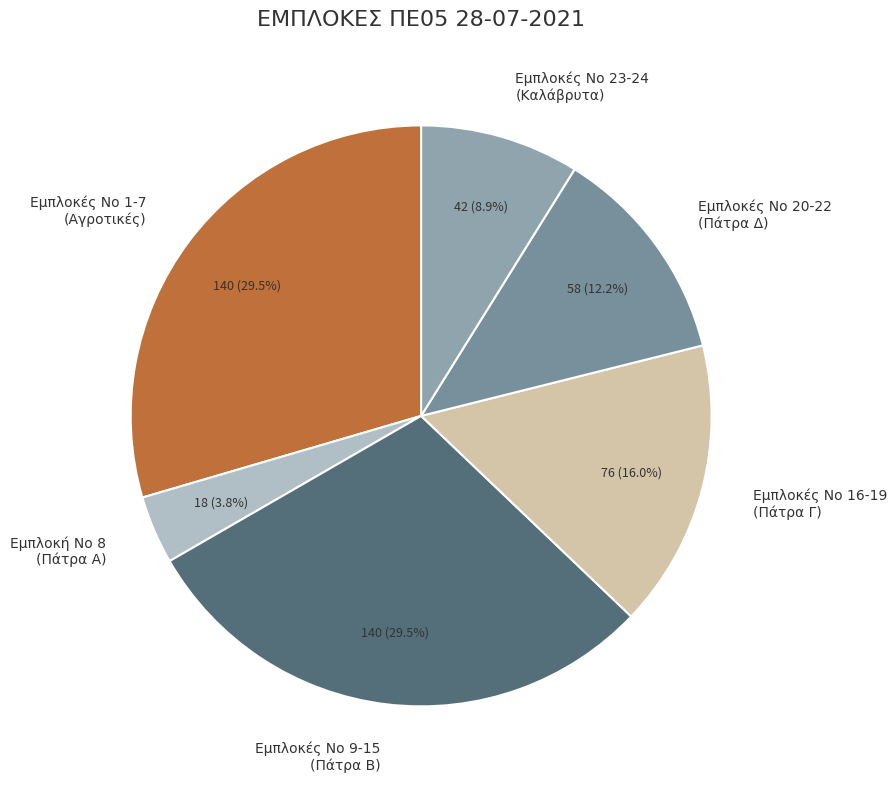

Is there any slice that represents more than half of the pie?

No